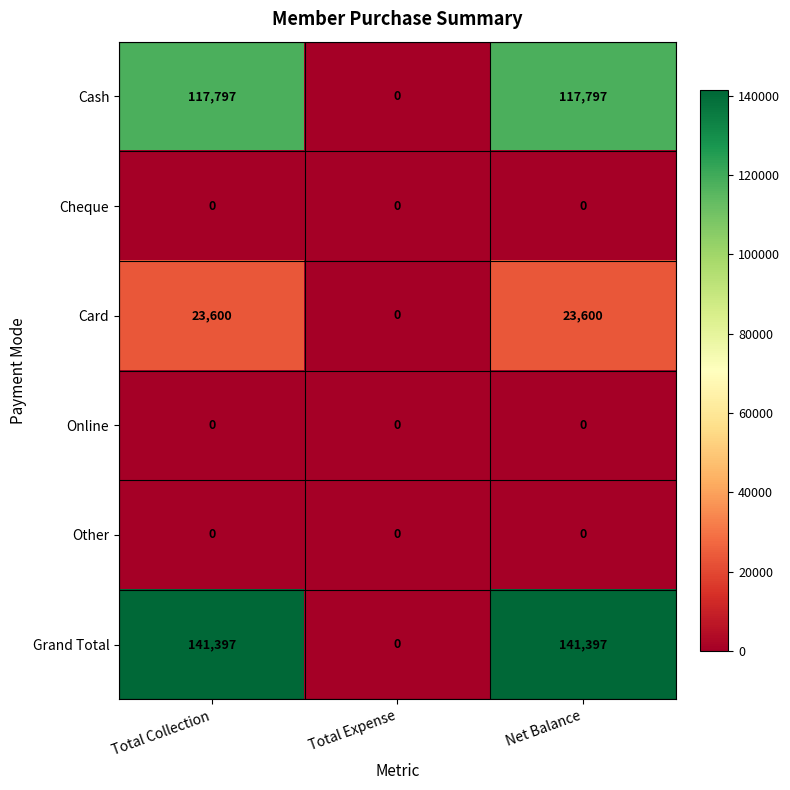

How many distinct data groups are displayed?

6